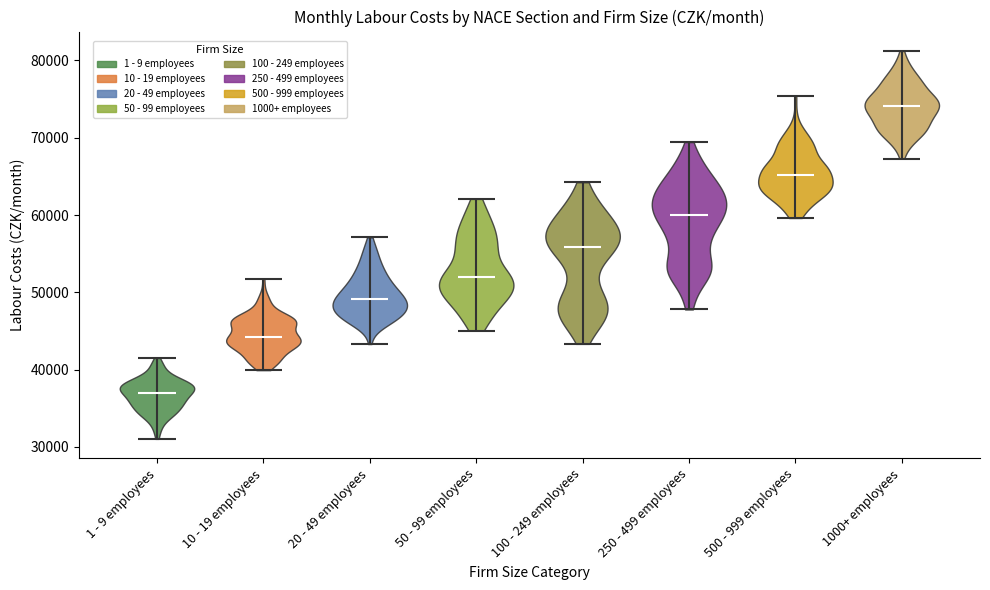

Reading left to right, read every violin against the y-axis: where its median line is, and the lowest and highest points it reaches. The values are not printed on the chart, so give them approximately, as read against the axis.

1 - 9 employees: median line 37000, lowest point 31000, highest point 42000
10 - 19 employees: median line 44000, lowest point 40000, highest point 52000
20 - 49 employees: median line 49000, lowest point 43000, highest point 57000
50 - 99 employees: median line 52000, lowest point 45000, highest point 62000
100 - 249 employees: median line 56000, lowest point 43000, highest point 64000
250 - 499 employees: median line 60000, lowest point 48000, highest point 69000
500 - 999 employees: median line 65000, lowest point 60000, highest point 75000
1000+ employees: median line 74000, lowest point 67000, highest point 81000